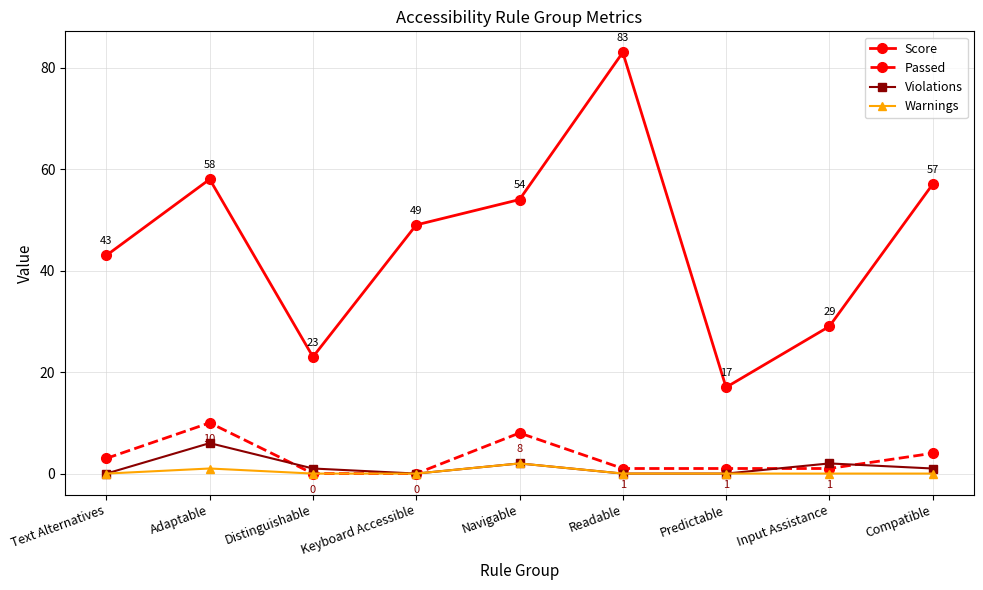

What is the difference between the highest and lowest values at Readable?

83